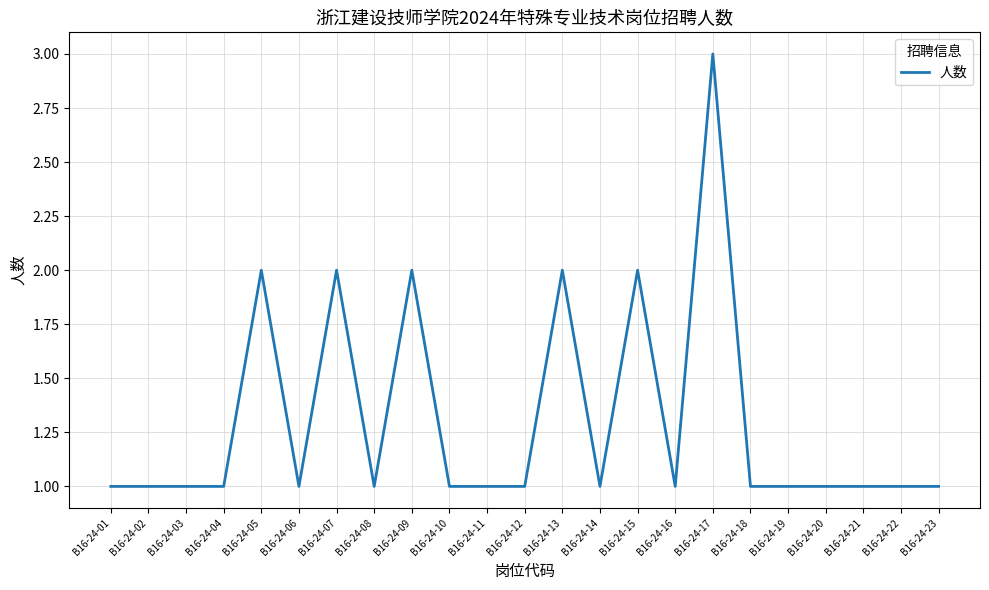

True or false: there are more than 2 points higher than both neighbors.

True